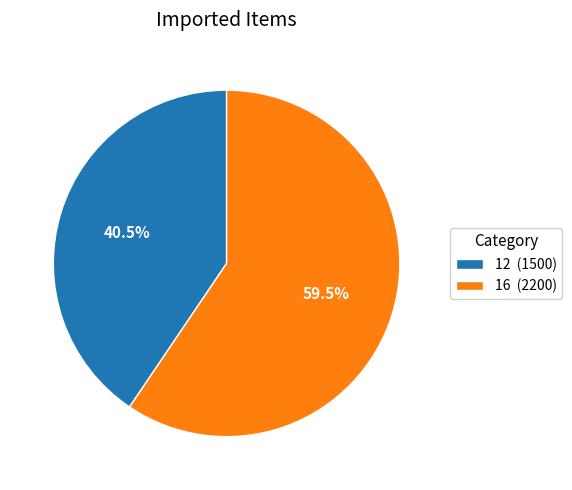

Between 16 and 12, which is larger?

16